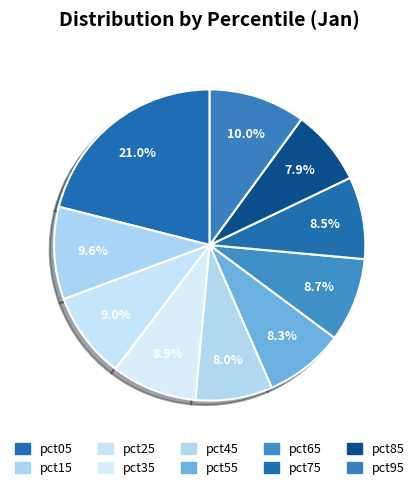

Which has a higher value, pct05 or pct75?

pct05